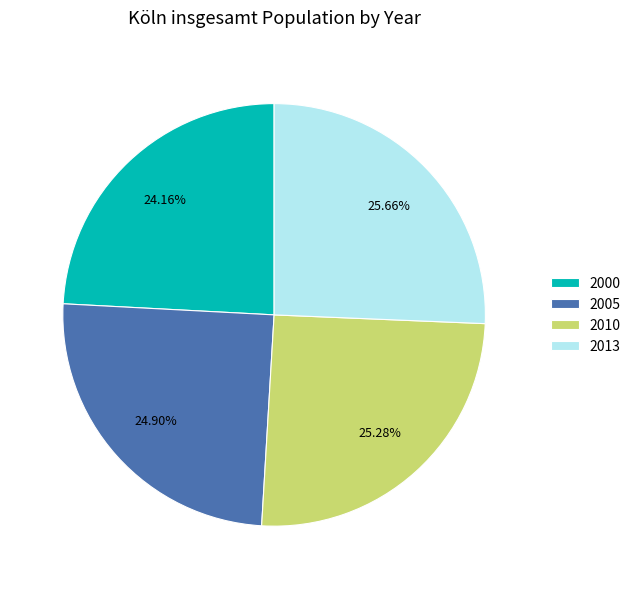

What percentage is the 2000 slice, to the nearest percent?

24%